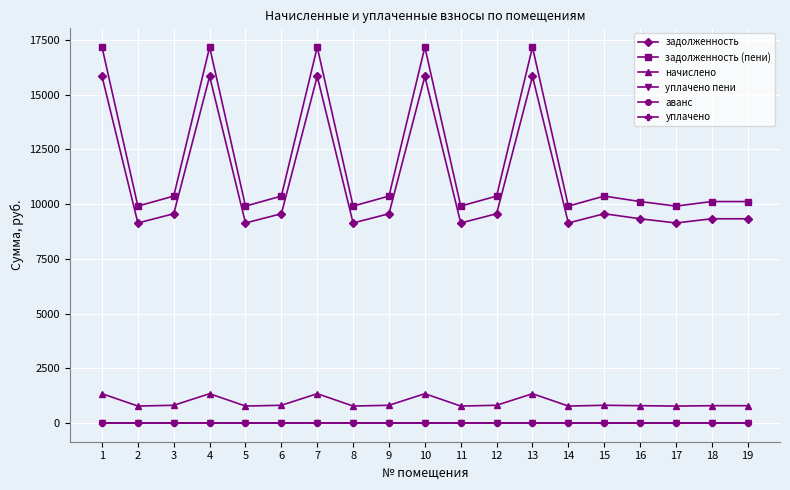

True or false: аванс and начислено cross at least once.

False